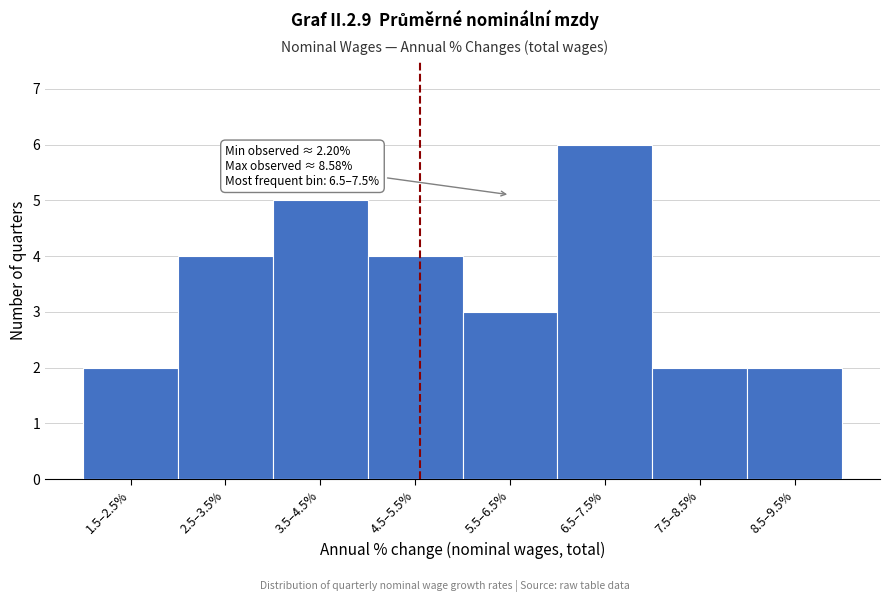

Reading right to left, transcribe all the data shown in this chart.

8.5–9.5%=2	7.5–8.5%=2	6.5–7.5%=6	5.5–6.5%=3	4.5–5.5%=4	3.5–4.5%=5	2.5–3.5%=4	1.5–2.5%=2